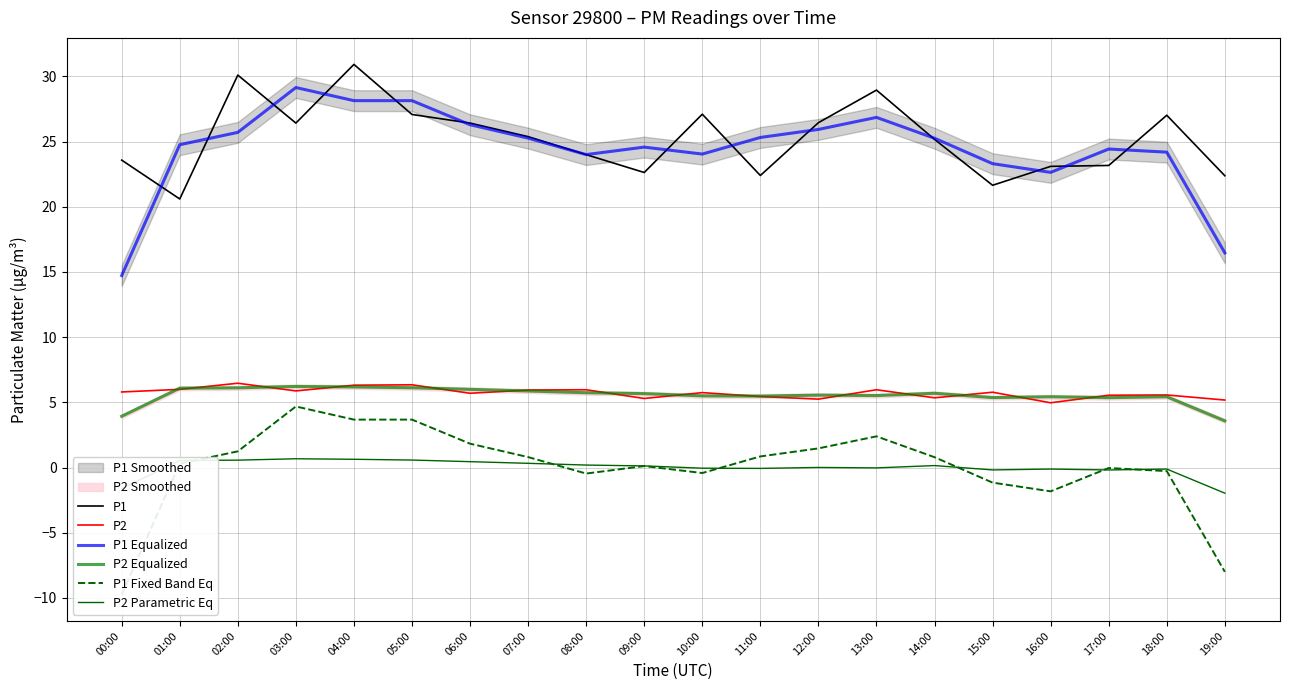

Which series has the widest spread of values?

P1 Equalized